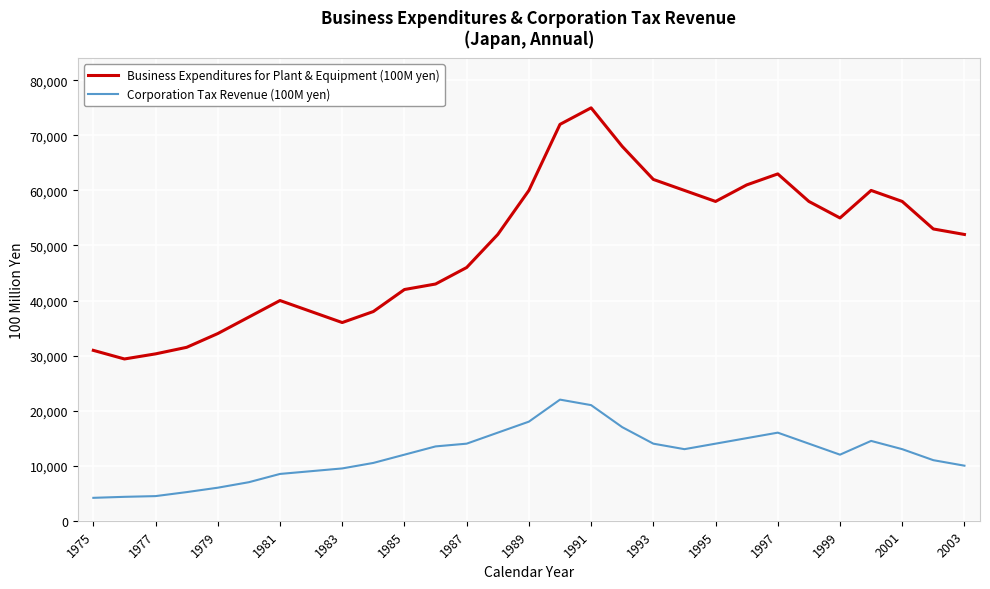

What is the minimum value shown in the chart?

4160